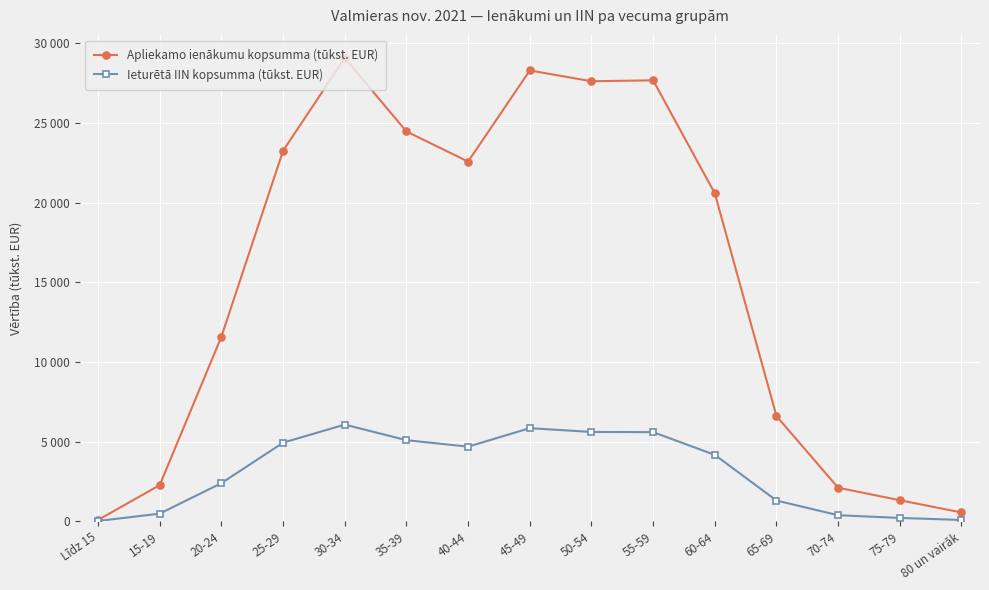

What are all the series names shown in the legend?

Apliekamo ienākumu kopsumma (tūkst. EUR), Ieturētā IIN kopsumma (tūkst. EUR)